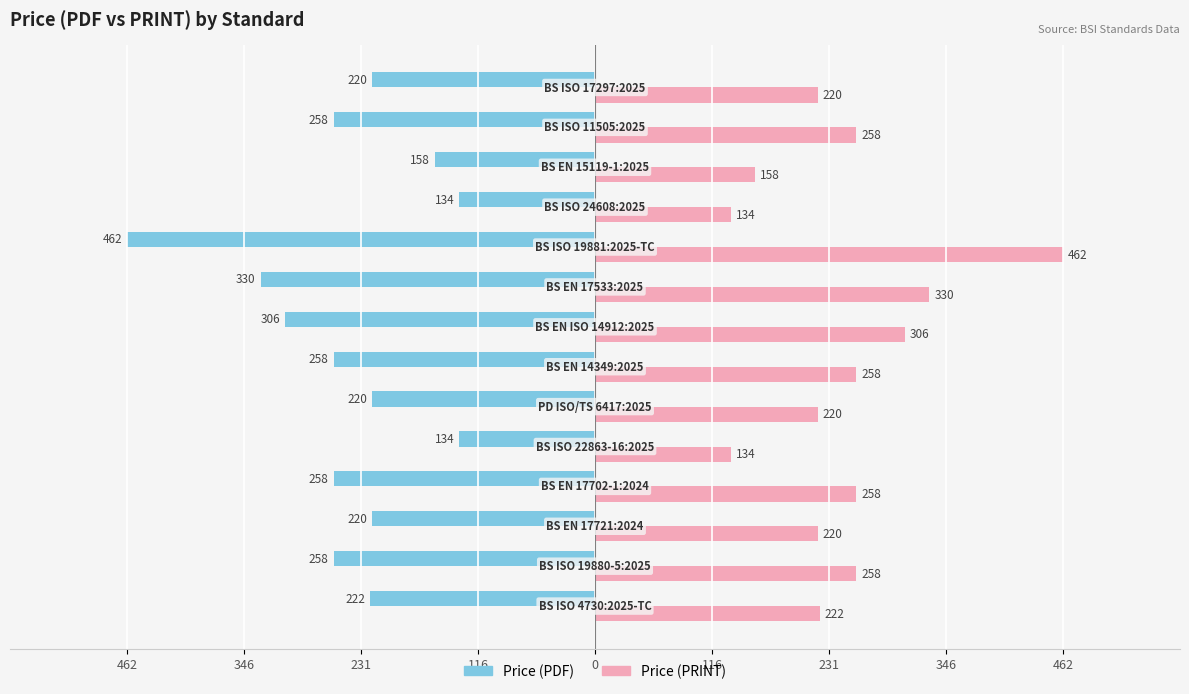

What are all the series names shown in the legend?

Price (PDF), Price (PRINT)